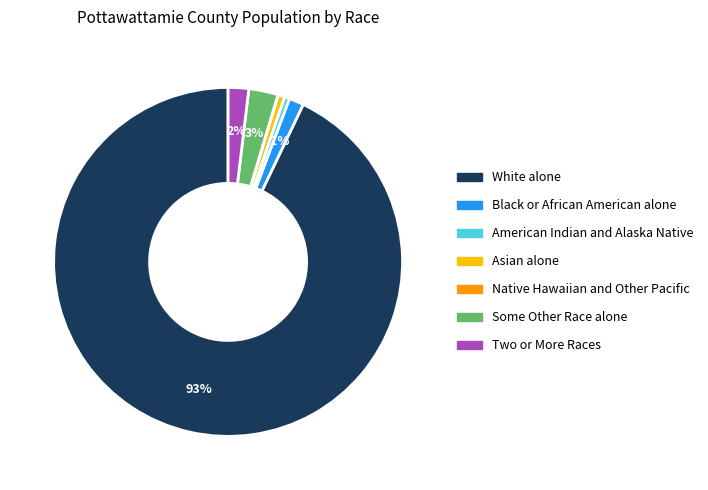

Which category has the biggest portion of the pie?

White alone